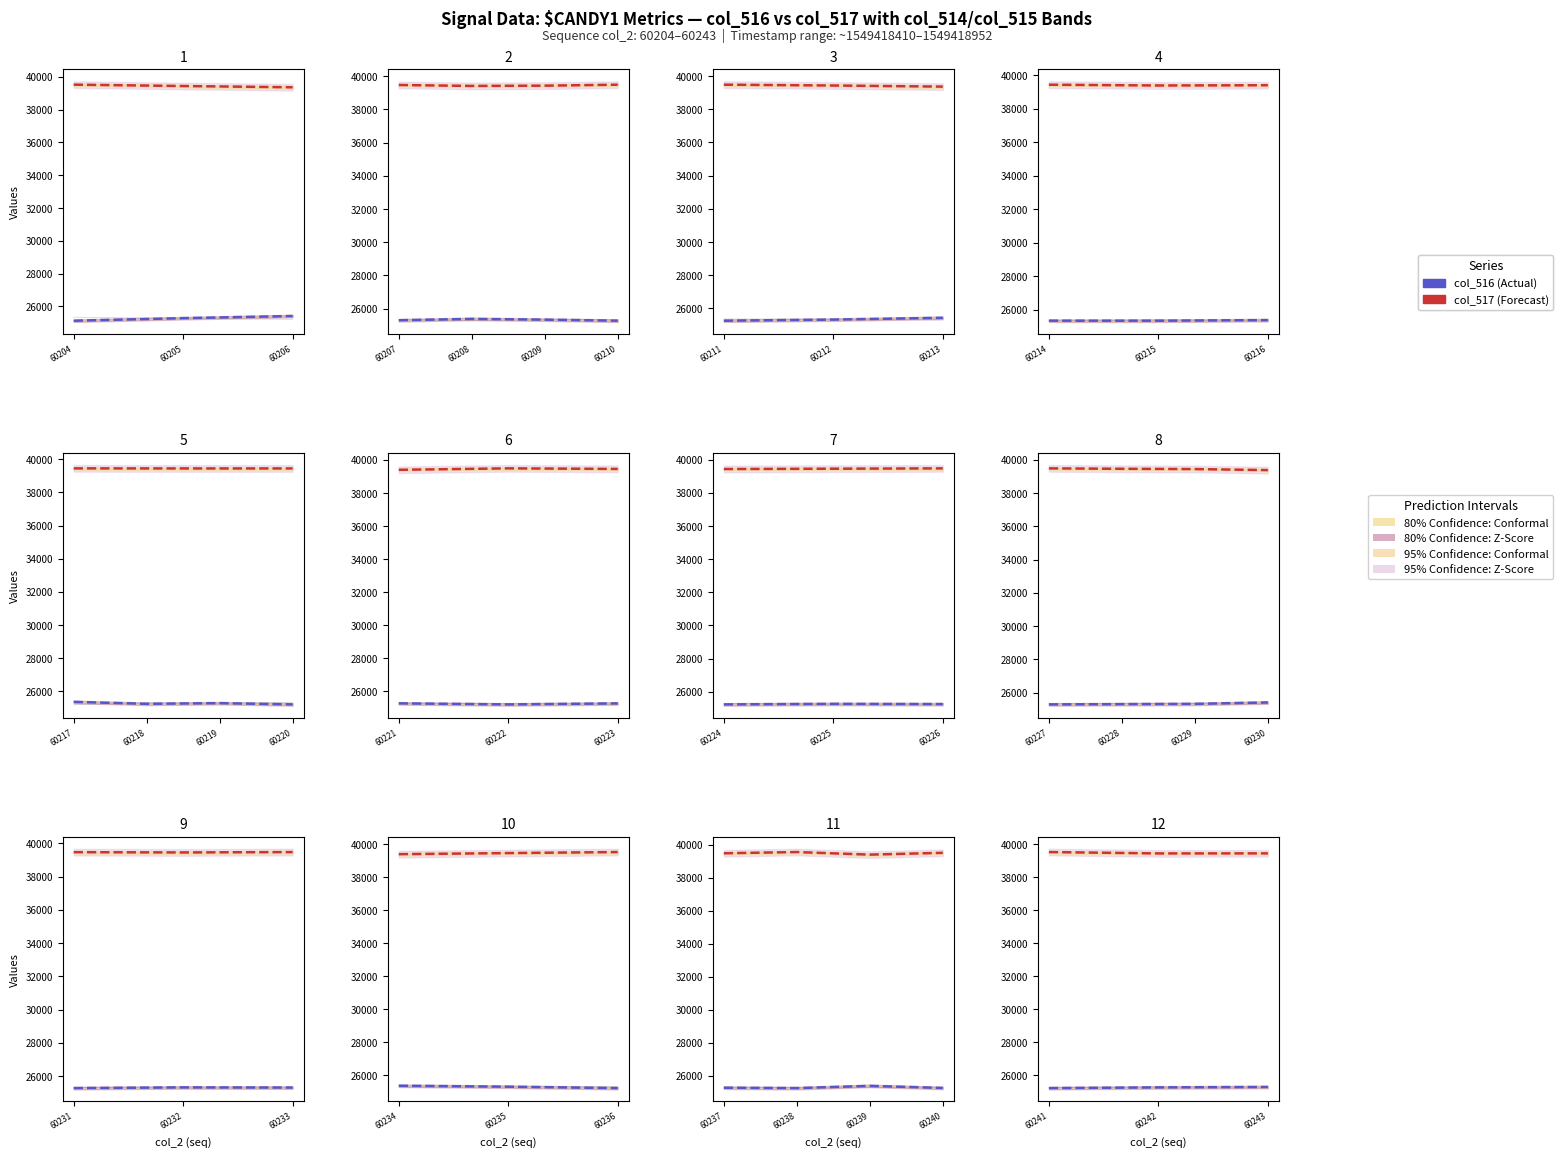

Does the chart display data point markers on the line(s)?

No